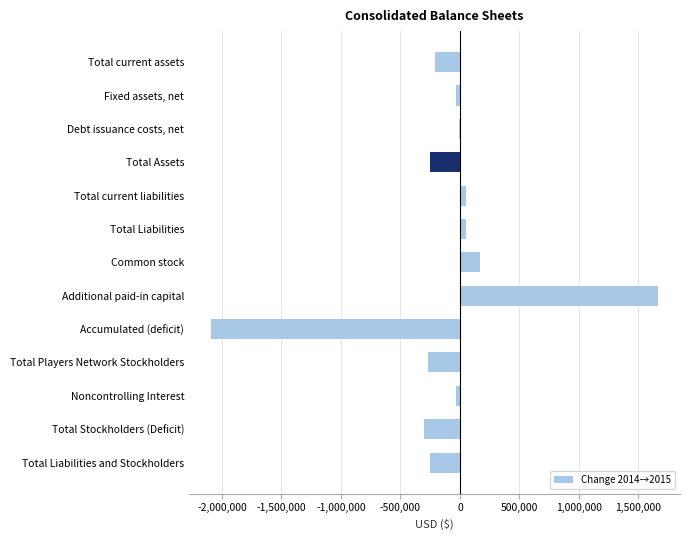

Which has a higher value, Debt issuance costs, net or Total Assets?

Debt issuance costs, net